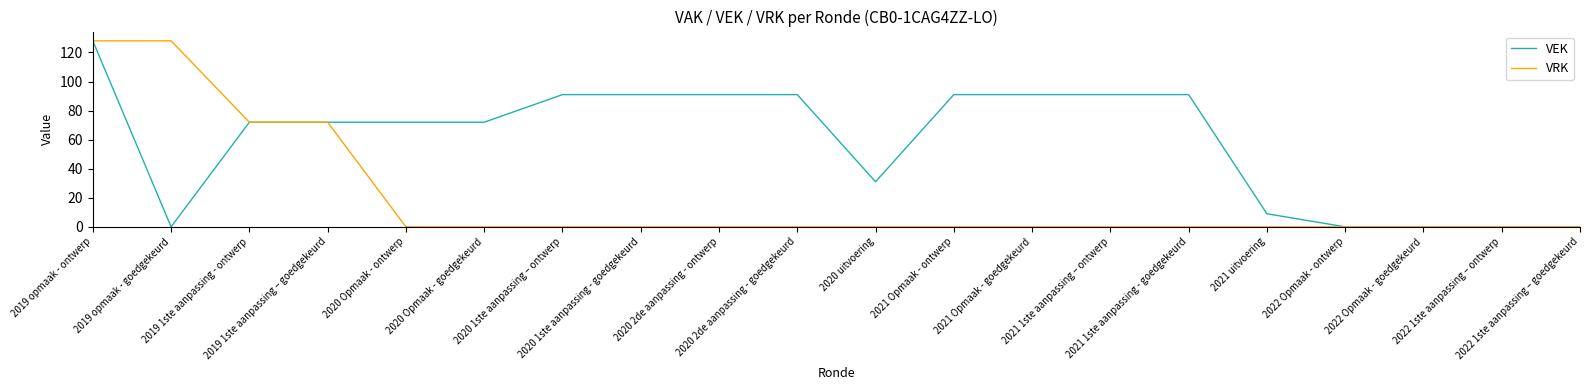

Rank the series by their average value, from highest to lowest.

VEK, VRK